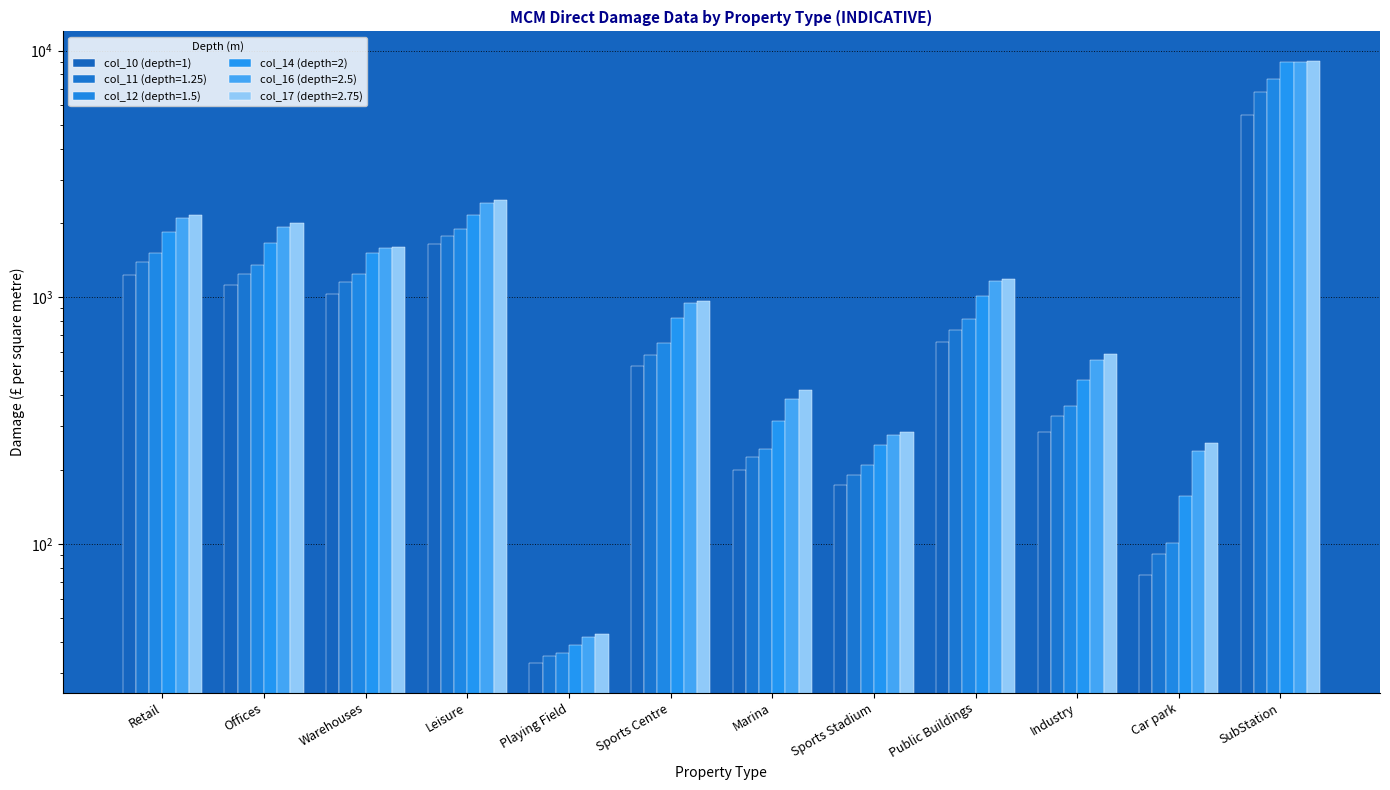

Does the chart contain stacked bars?

No